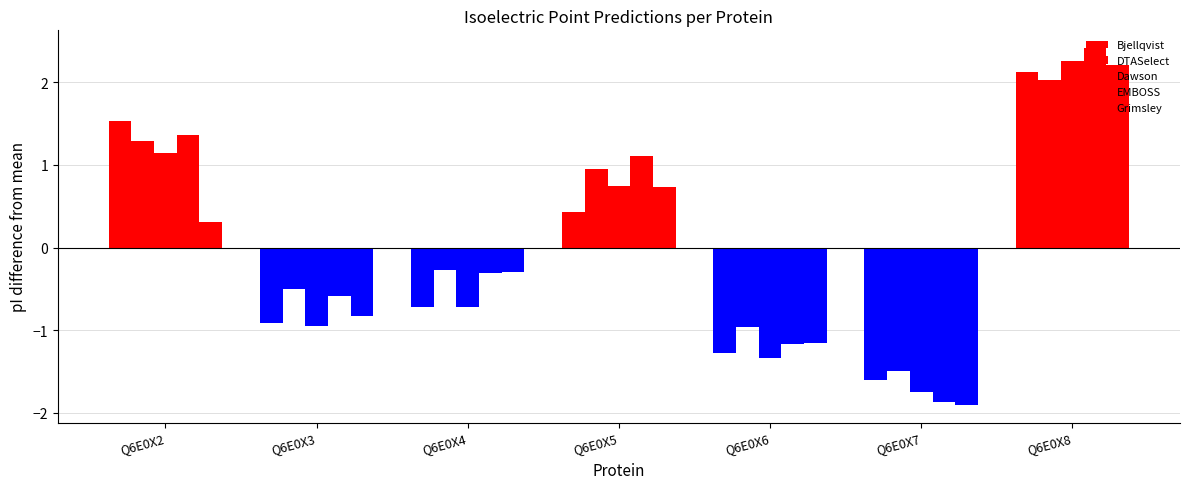

Reading right to left, what are all the values shown in this chart?

Bjellqvist: 2.1	-1.6	-1.3	0.4	-0.7	-0.9	1.5
DTASelect: 2.0	-1.5	-1.0	0.9	-0.3	-0.5	1.3
Dawson: 2.2	-1.7	-1.3	0.7	-0.7	-0.9	1.1
EMBOSS: 2.4	-1.9	-1.2	1.1	-0.3	-0.6	1.4
Grimsley: 2.2	-1.9	-1.2	0.7	-0.3	-0.8	0.3